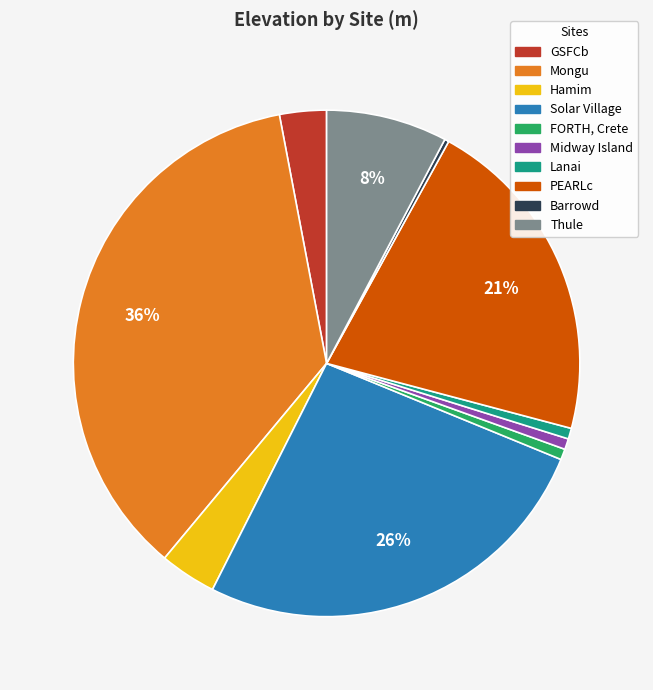

Which category has the biggest portion of the pie?

Mongu